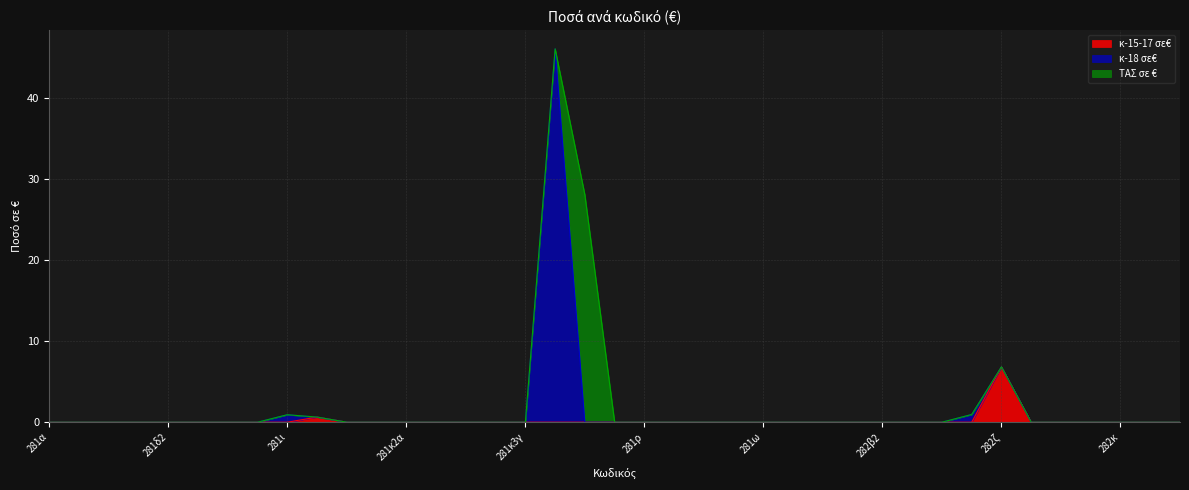

Does the chart display data point markers on the line(s)?

No